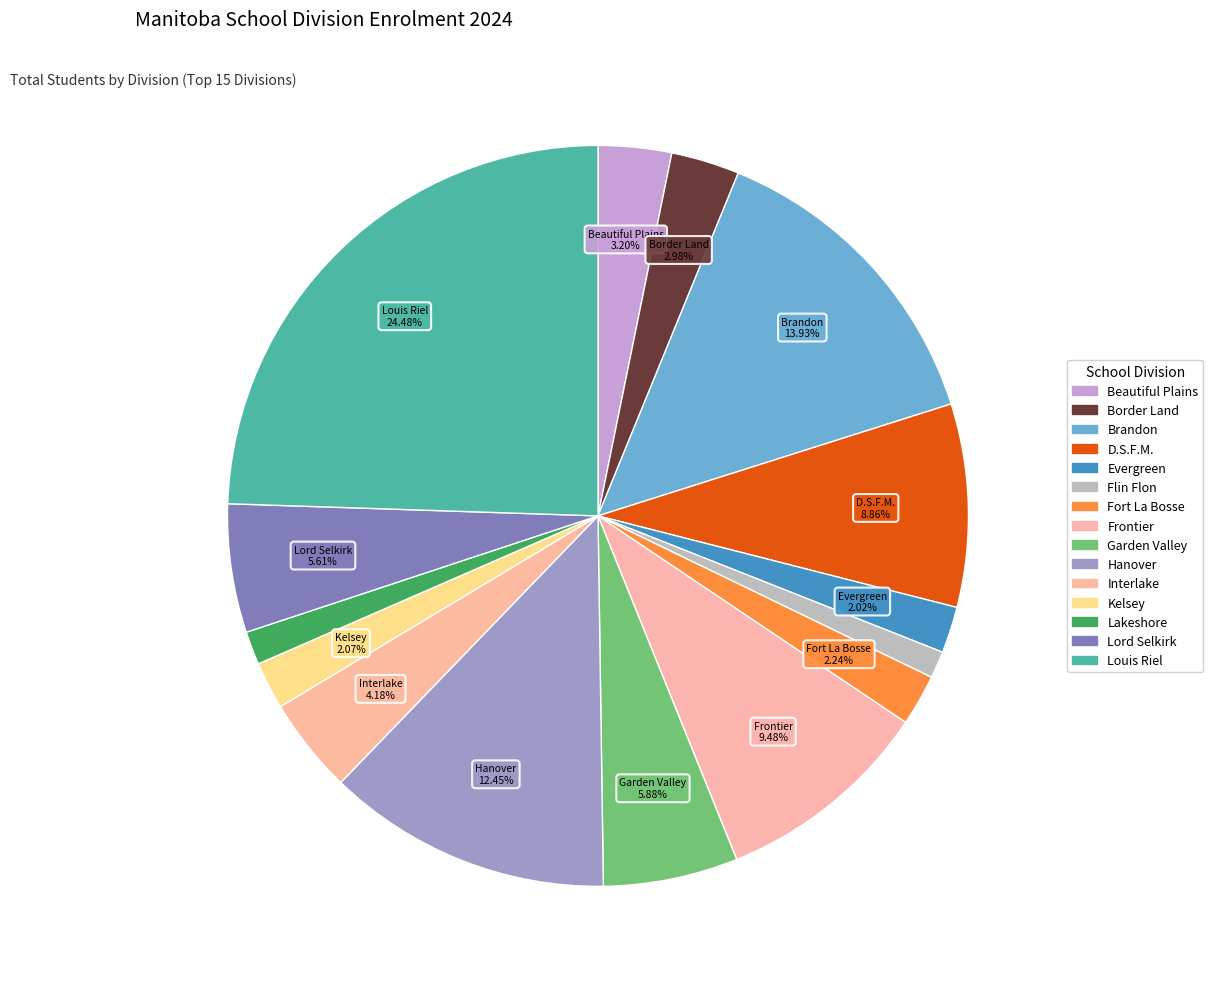

The Garden Valley slice represents 21% of the pie. True or false?

False